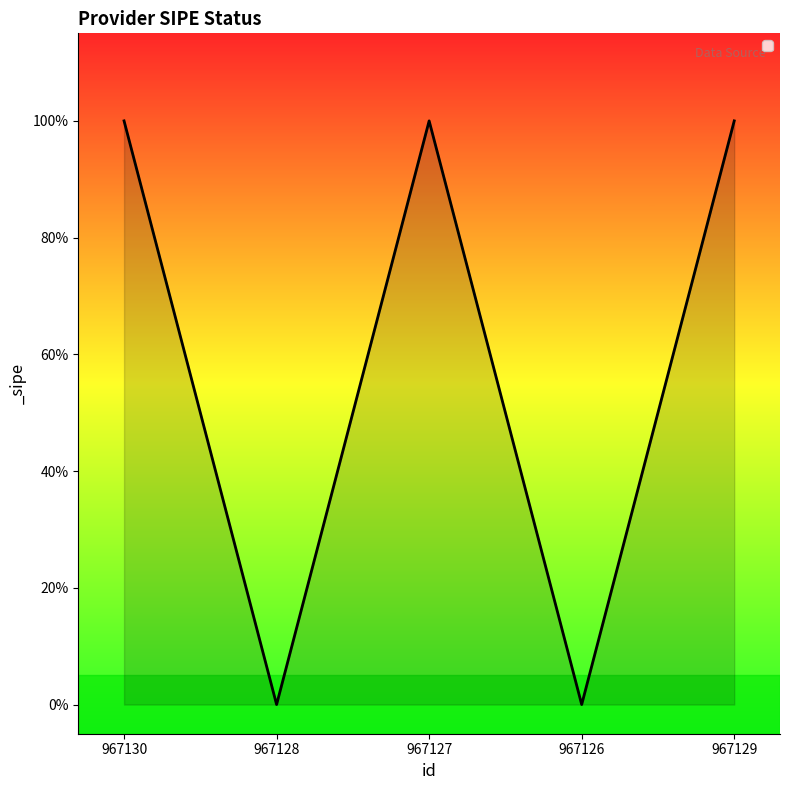

What is the average value?

1